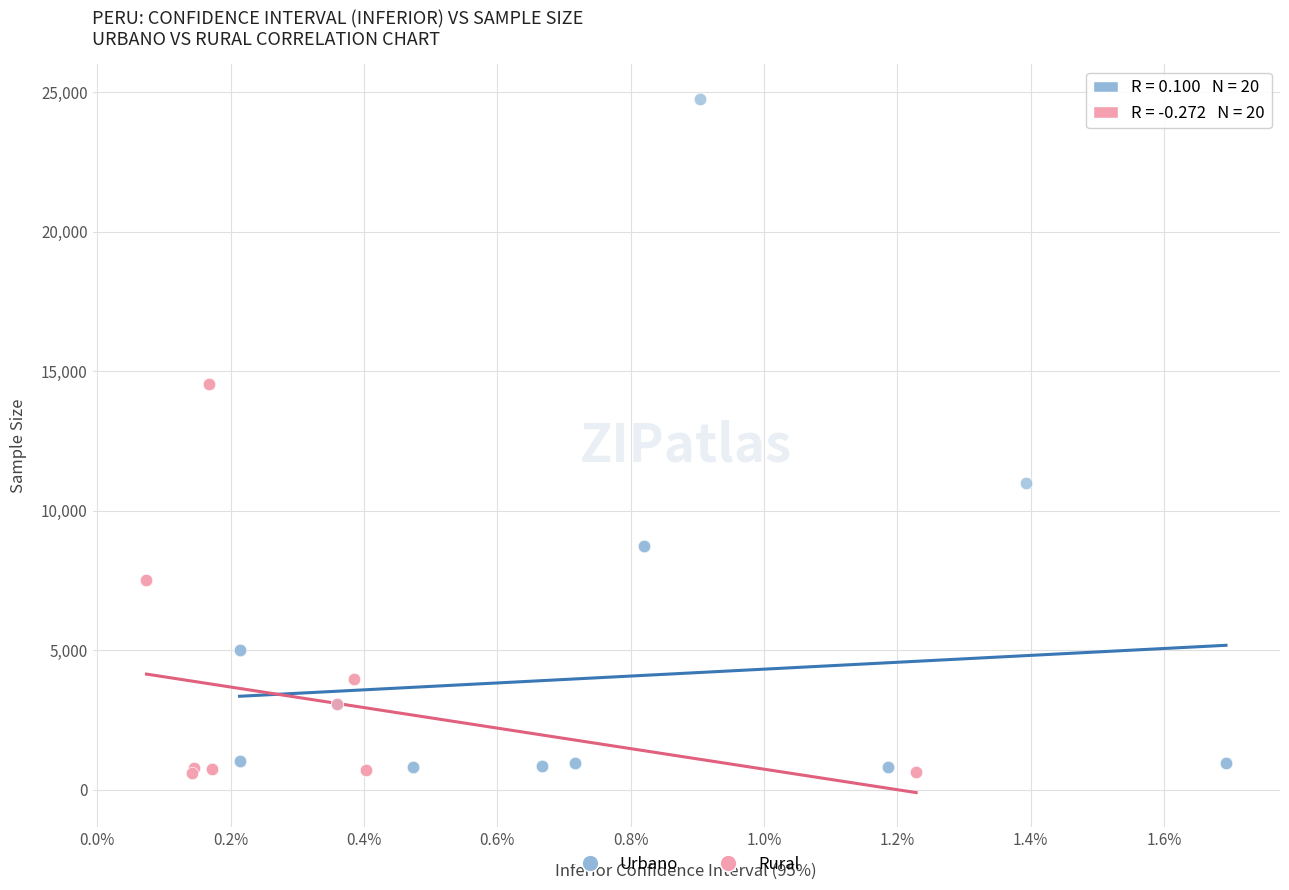

Which series has the largest Y range (max minus min)?

Urbano